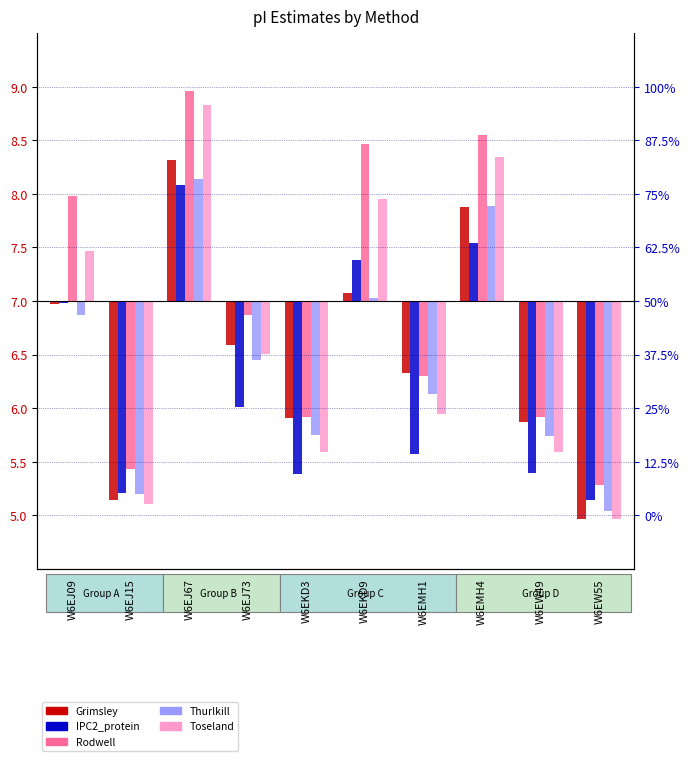

What are all the series names shown in the legend?

Grimsley, IPC2_protein, Rodwell, Thurlkill, Toseland